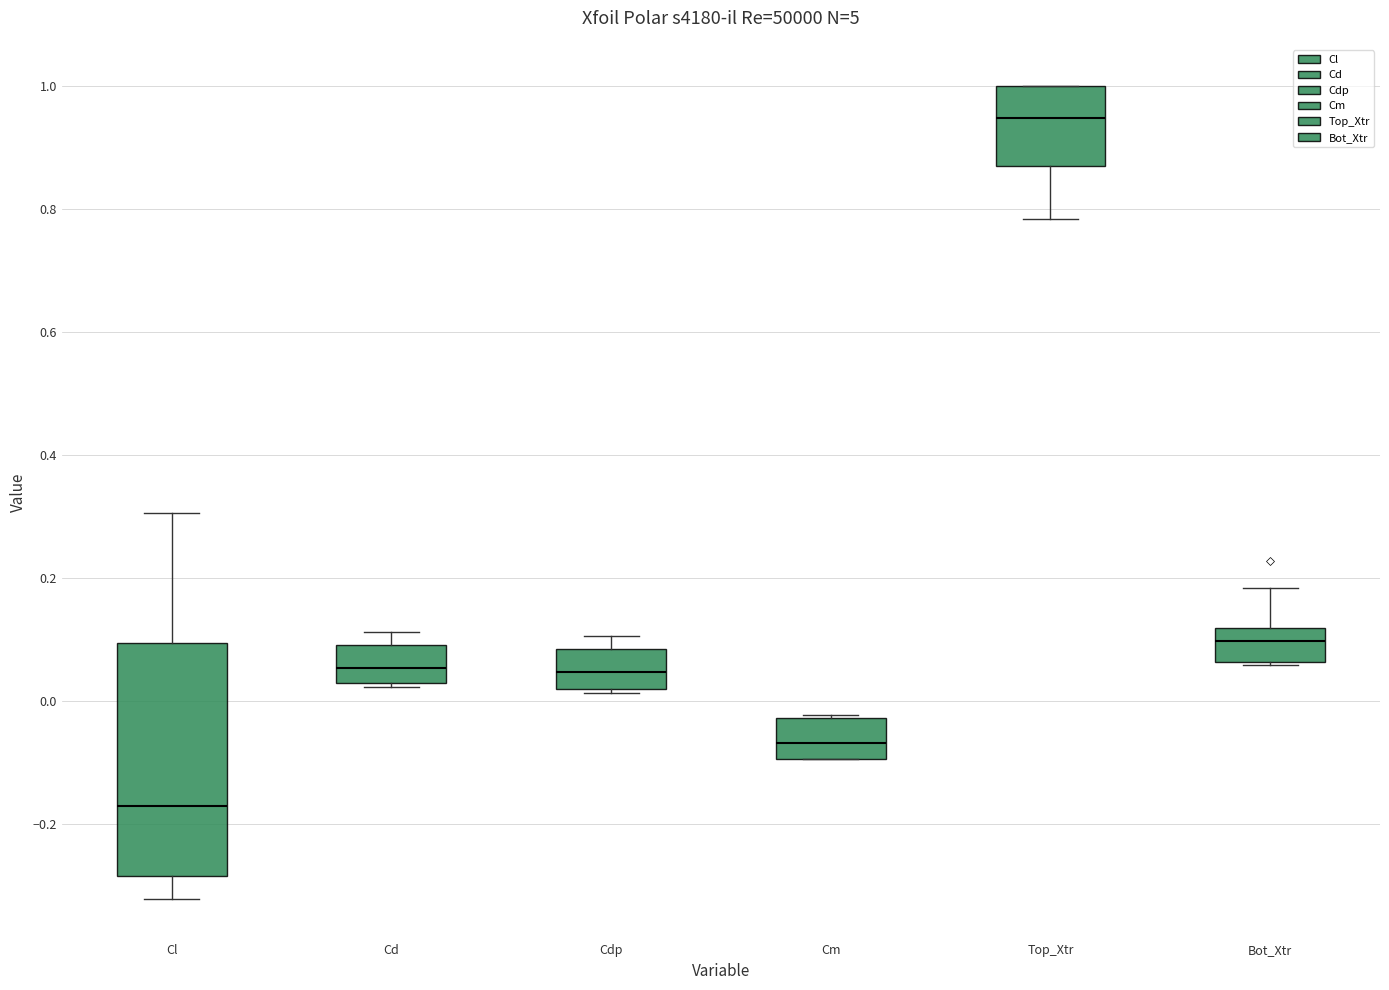

Which box is the tallest, from its lower edge to its upper edge?

Cl